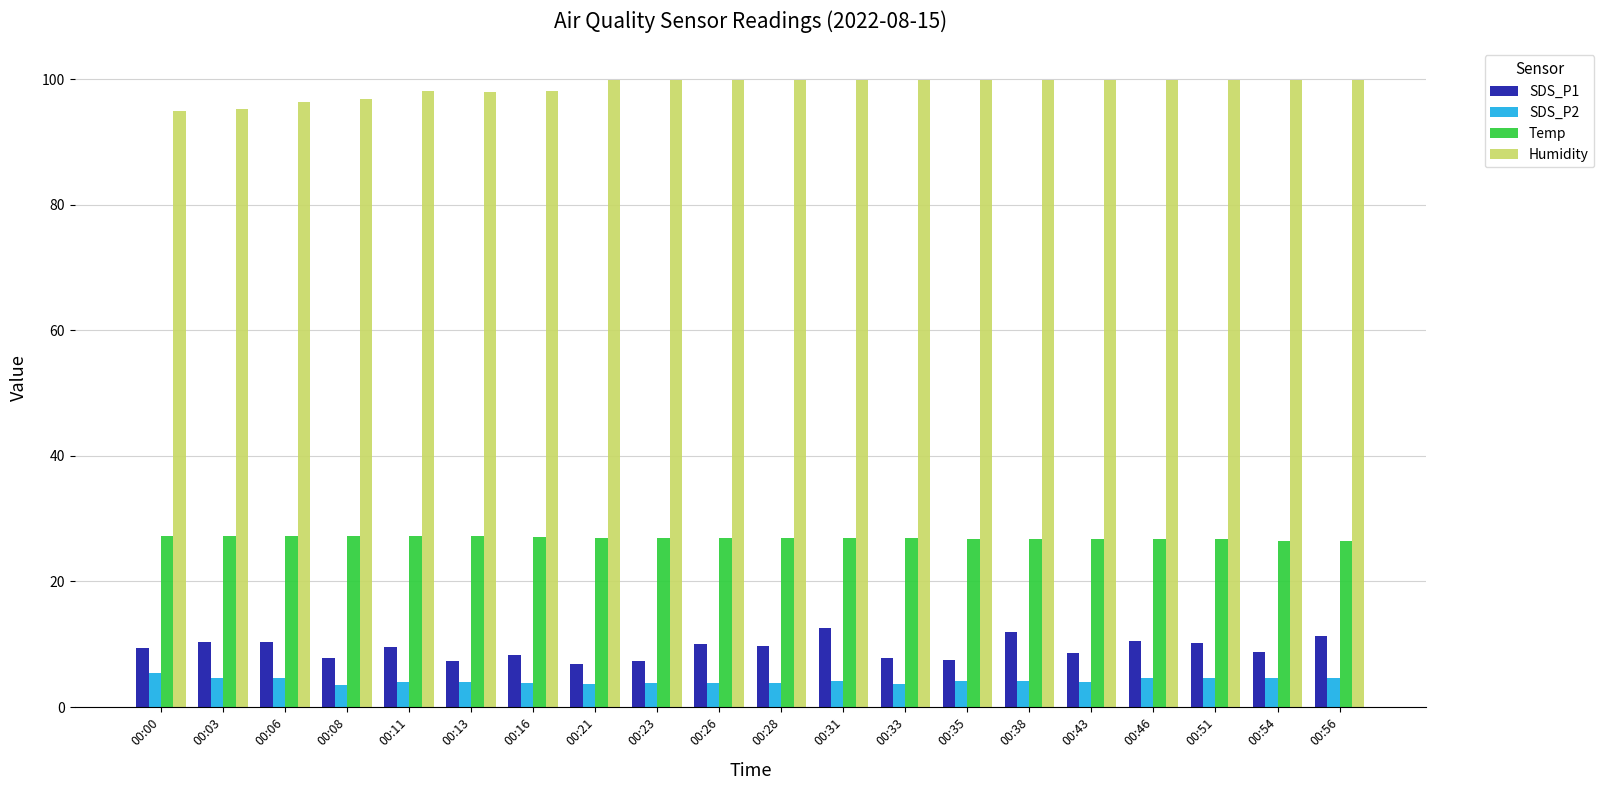

What is the maximum value for Temp?

27.3